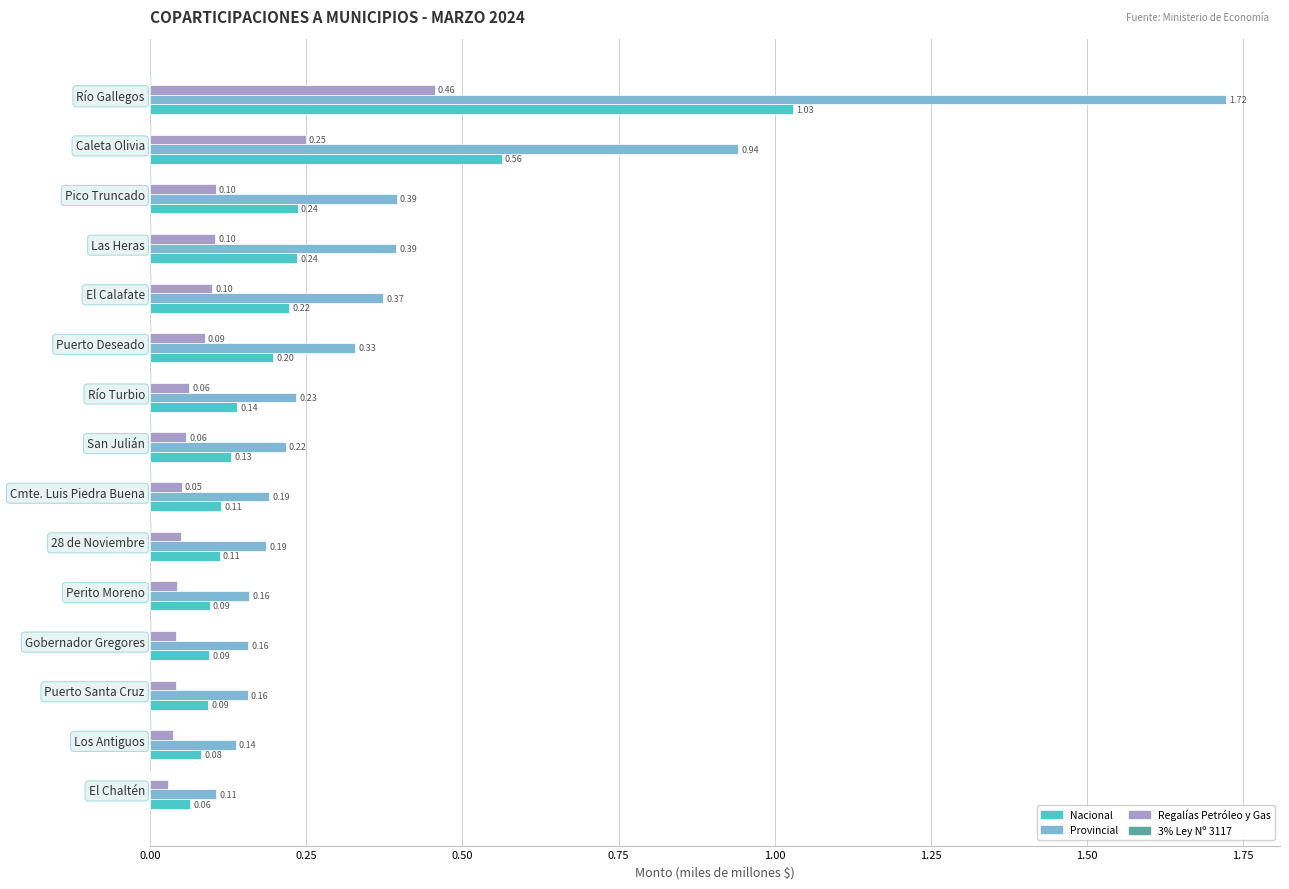

What is the average value of the Nacional series?

0.2